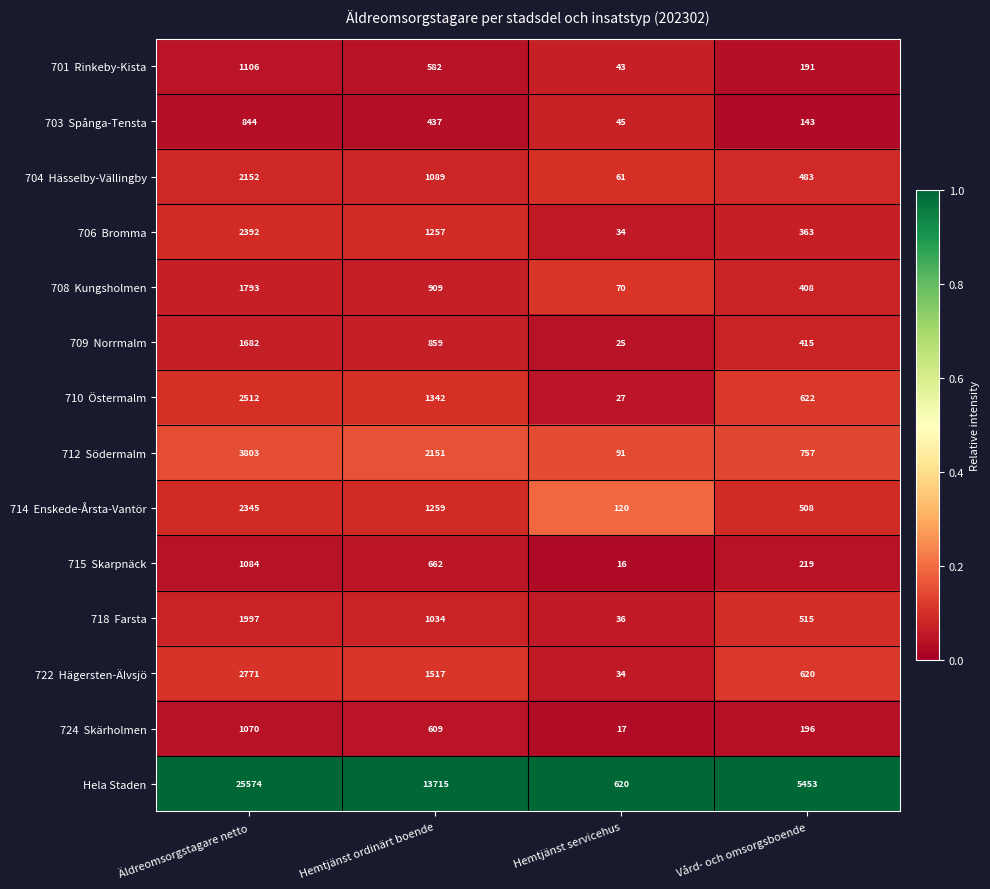

What is the total value across all series at Vård- och omsorgsboende?

10893